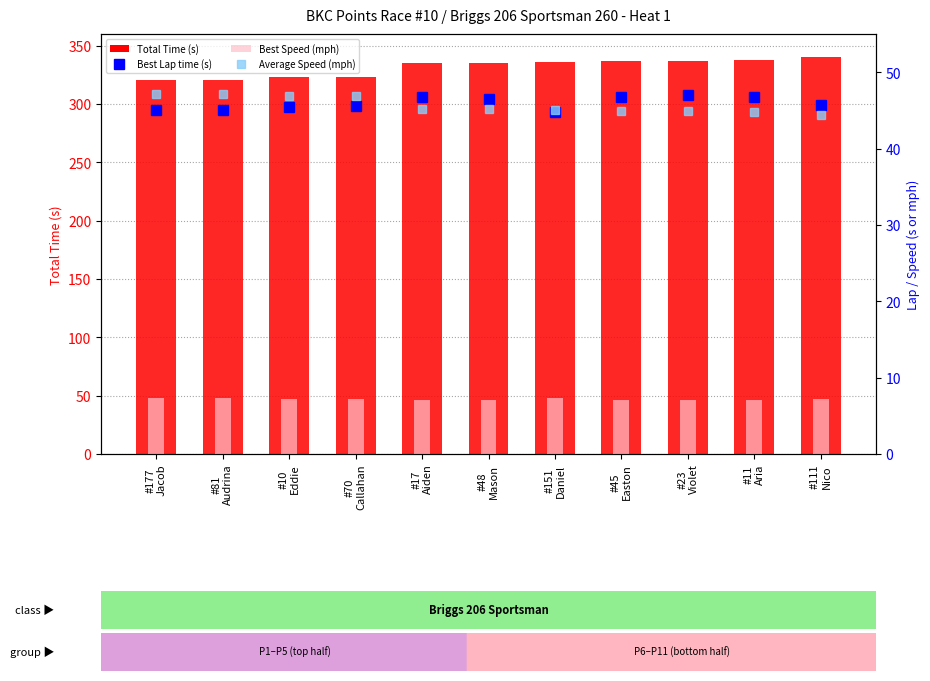

Which category has the lowest value in the Average Speed (mph) series?

#111
Nico